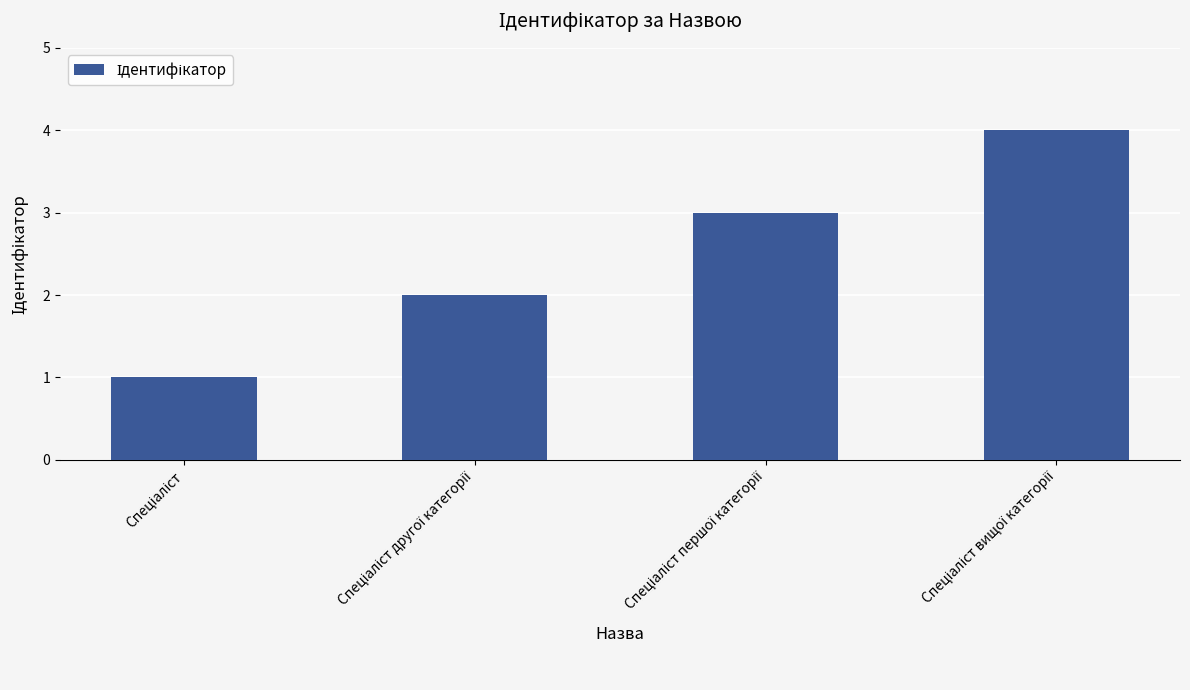

What is the maximum value shown in the chart?

4